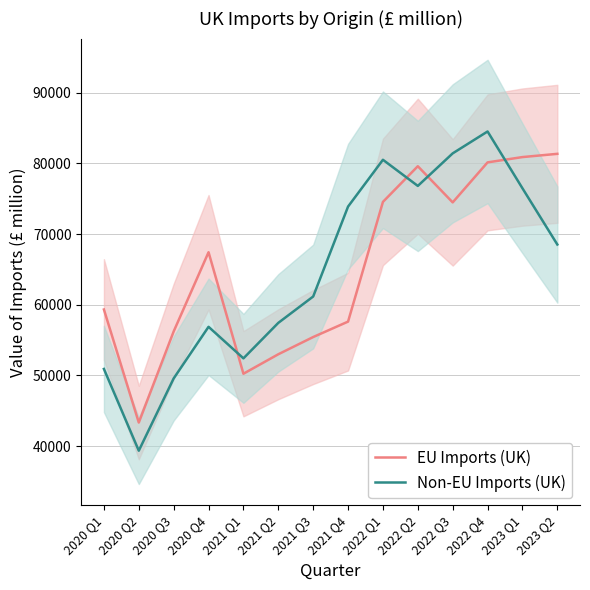

List the series in order of their overall mean, highest first.

EU Imports (UK), Non-EU Imports (UK)